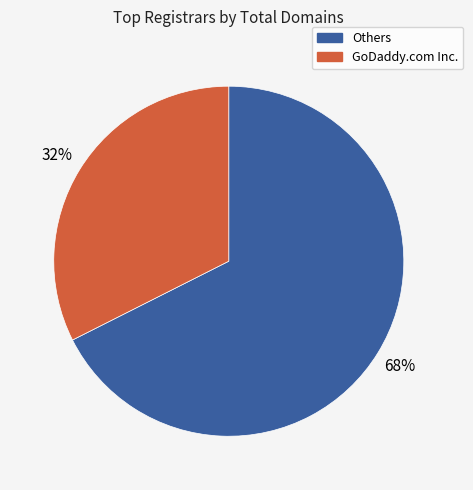

Is there a majority slice in this chart?

Yes